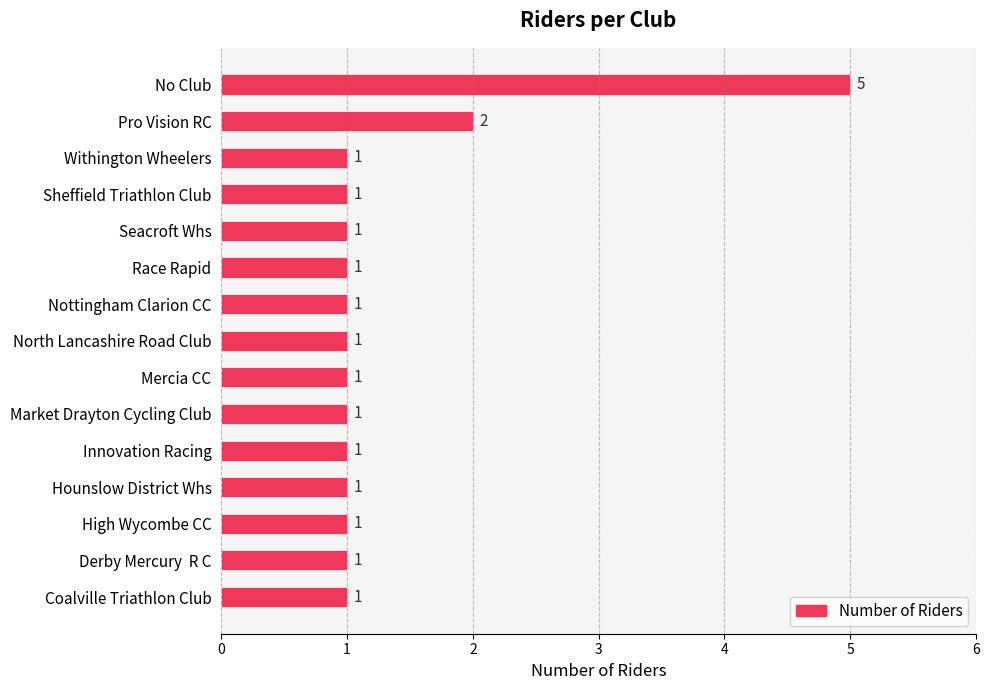

True or false: the data shows 3 at Pro Vision RC.

False